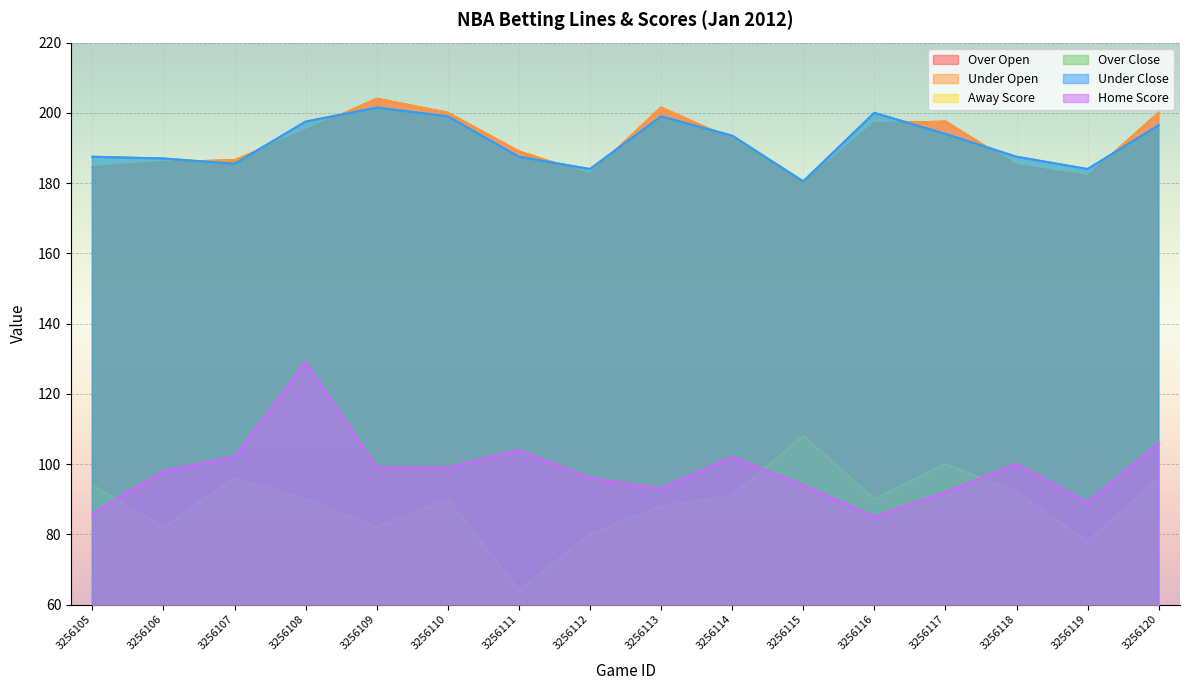

List the labels in order of Over Close value, largest first.

3256109, 3256116, 3256110, 3256113, 3256108, 3256120, 3256117, 3256114, 3256105, 3256111, 3256118, 3256106, 3256107, 3256112, 3256119, 3256115